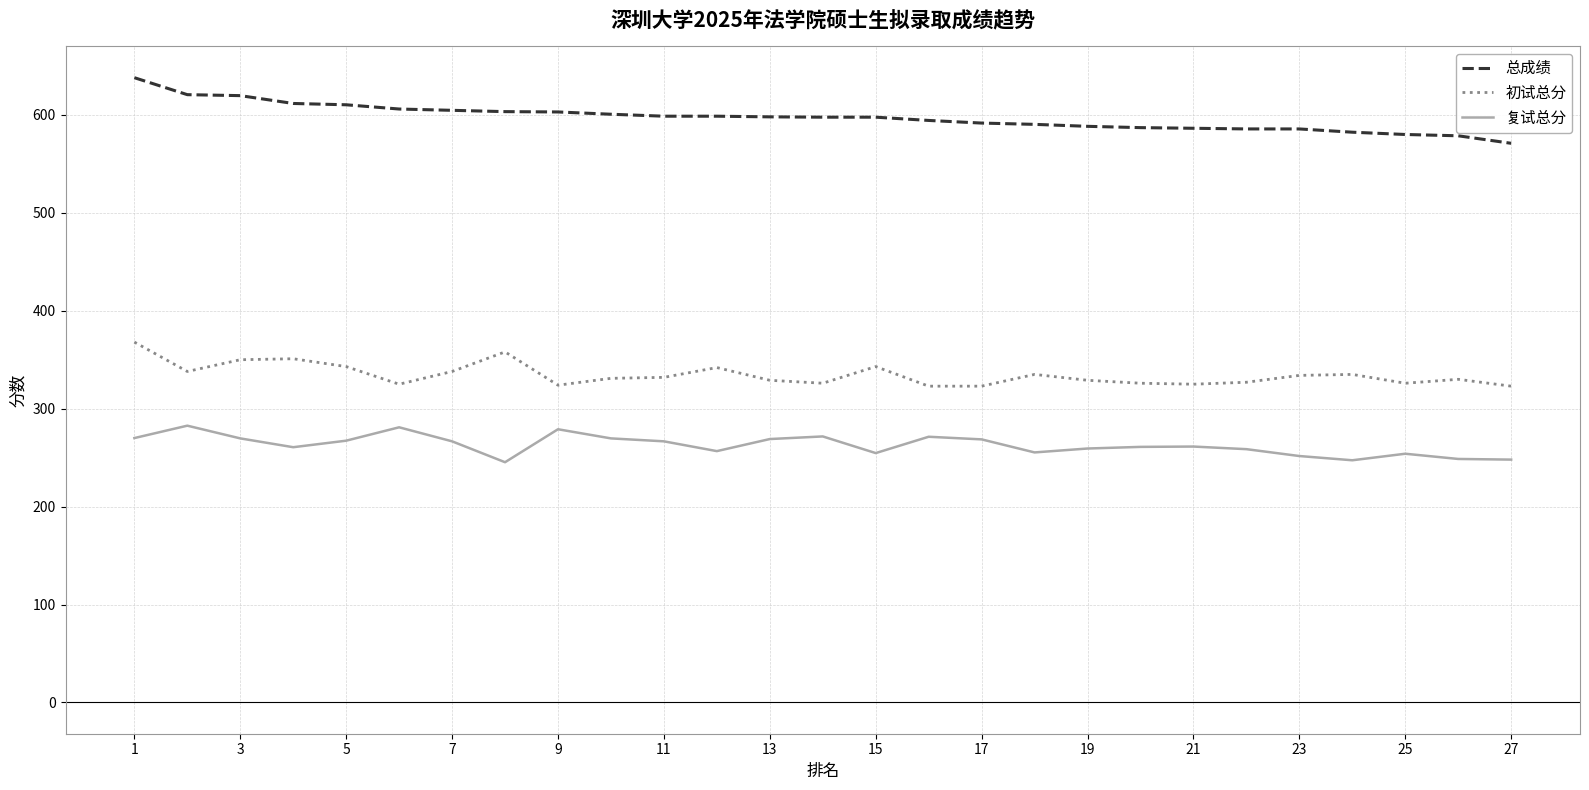

What is the difference between the maximum and minimum values in the 总成绩 series?

67.0